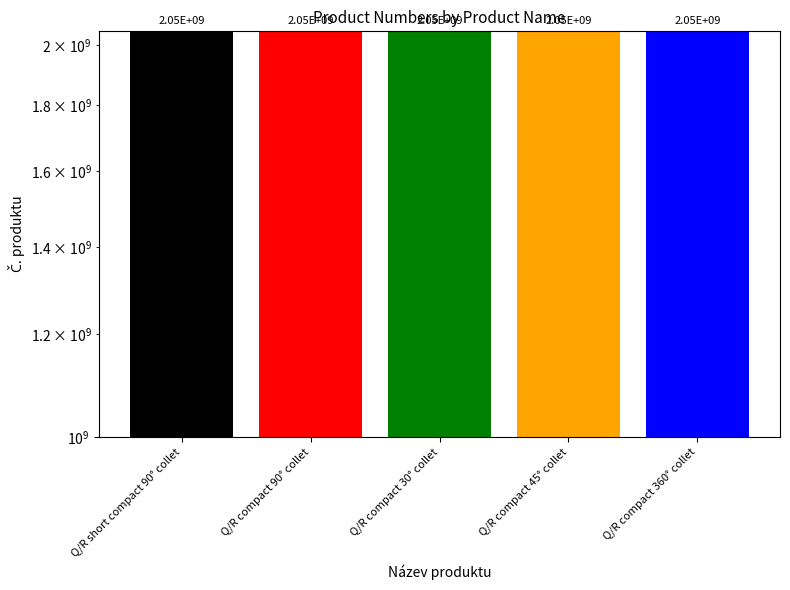

Approximately how many times larger is the value at Q/R compact 45° collet compared to Q/R short compact 90° collet?

1.0